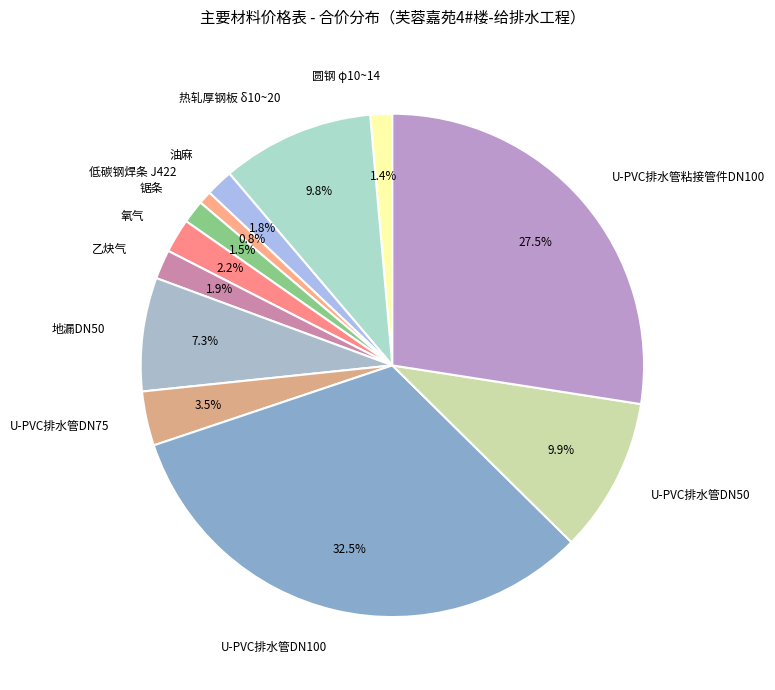

To the nearest percent, what is the difference between the 锯条 and U-PVC排水管DN75 slice percentages?

2%